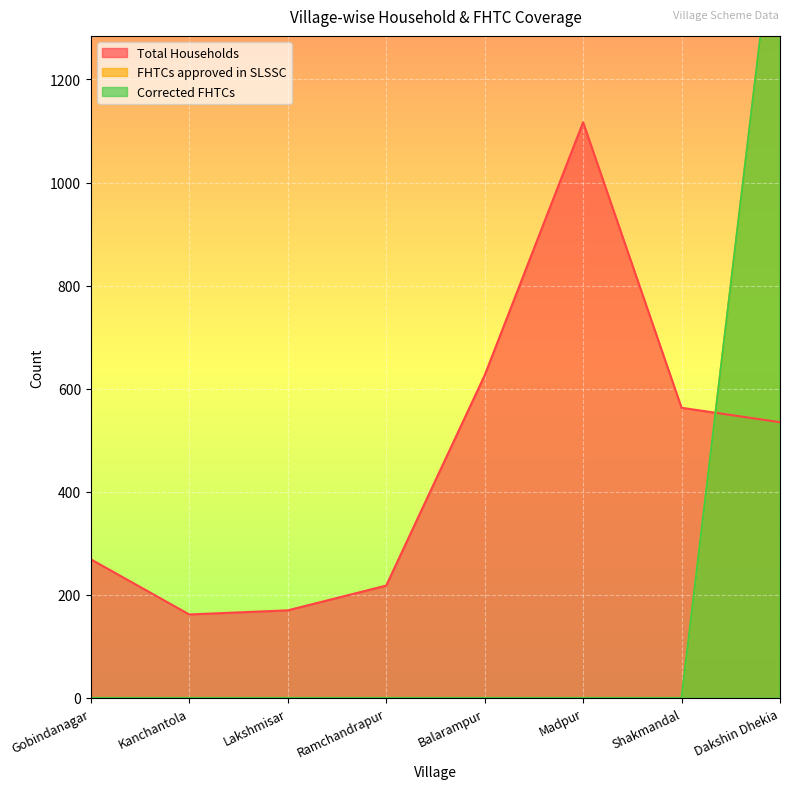

How many distinct data groups are displayed?

3